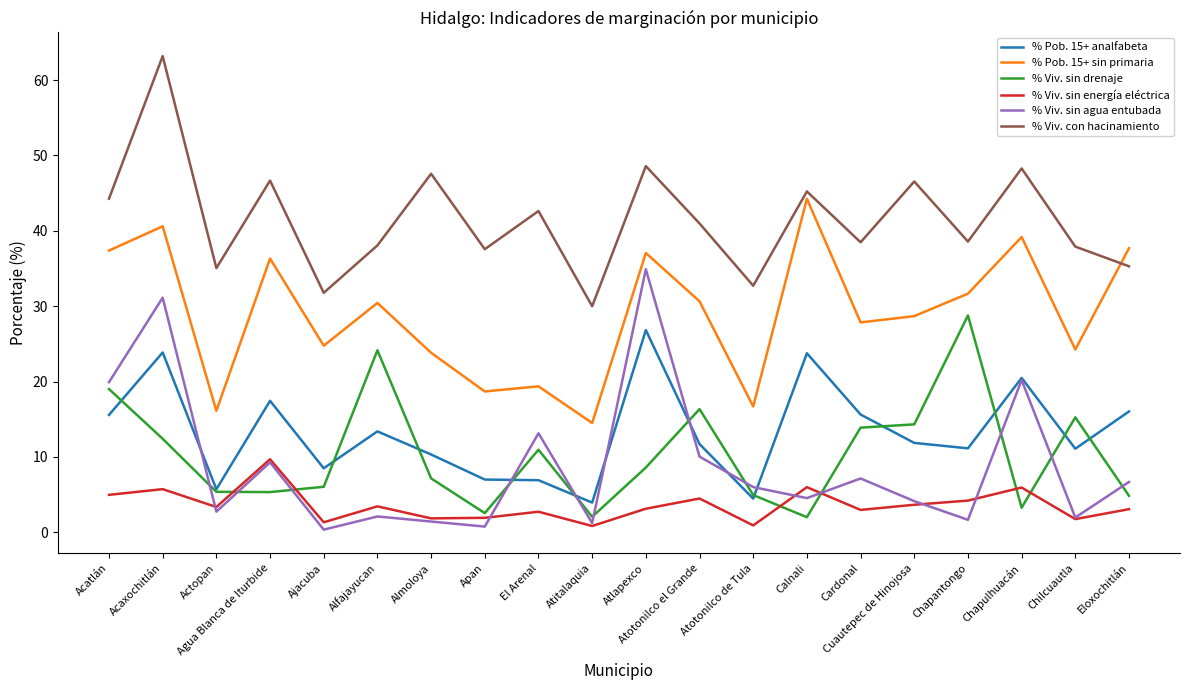

Count the number of data series in this chart.

6